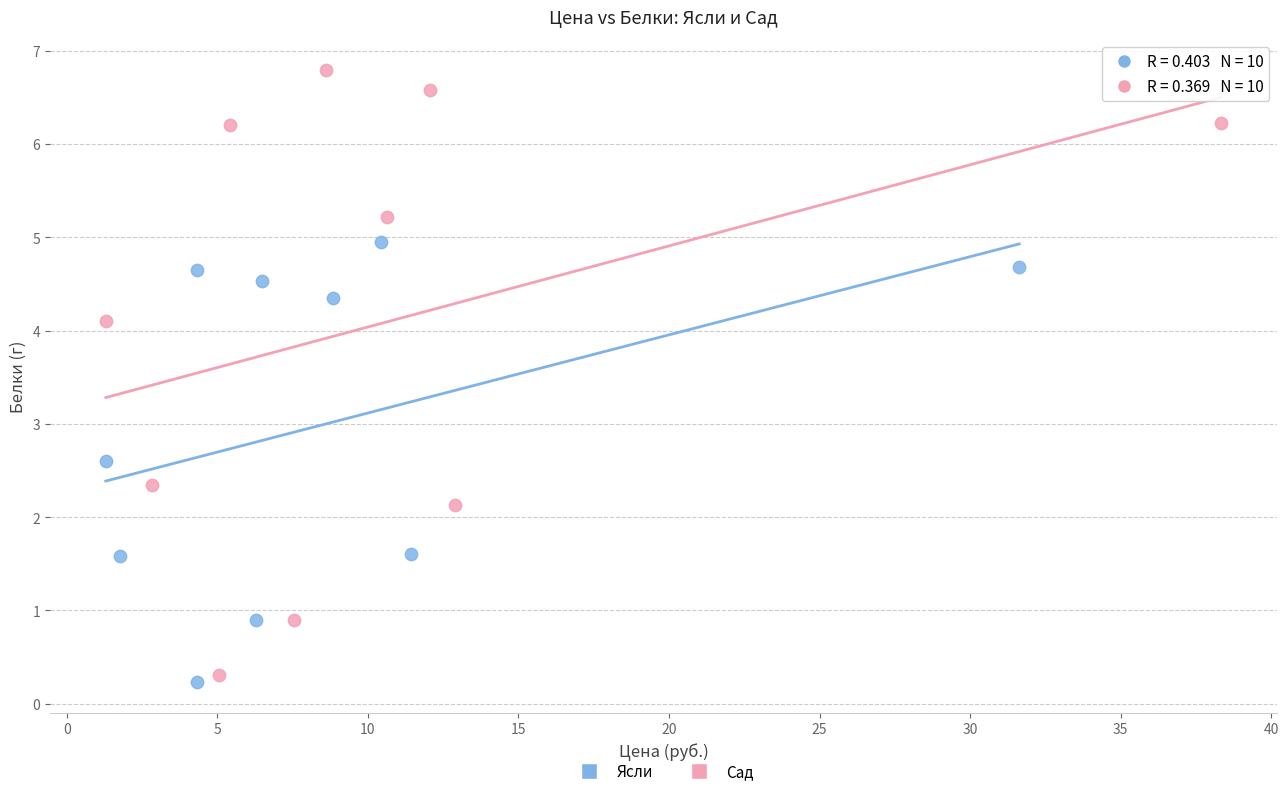

Which series has the widest spread of Y values?

Сад